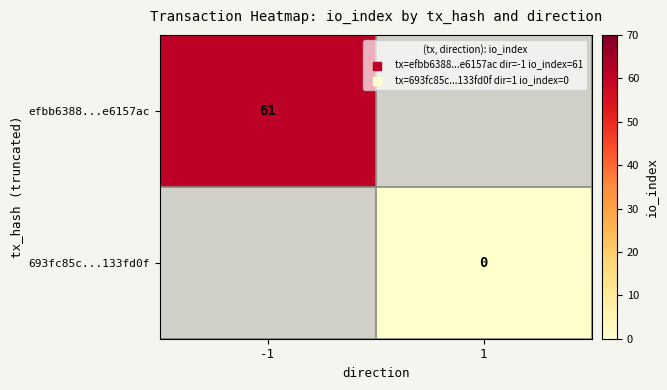

Is it true that efbb6388...e6157ac equals 13 at -1?

False